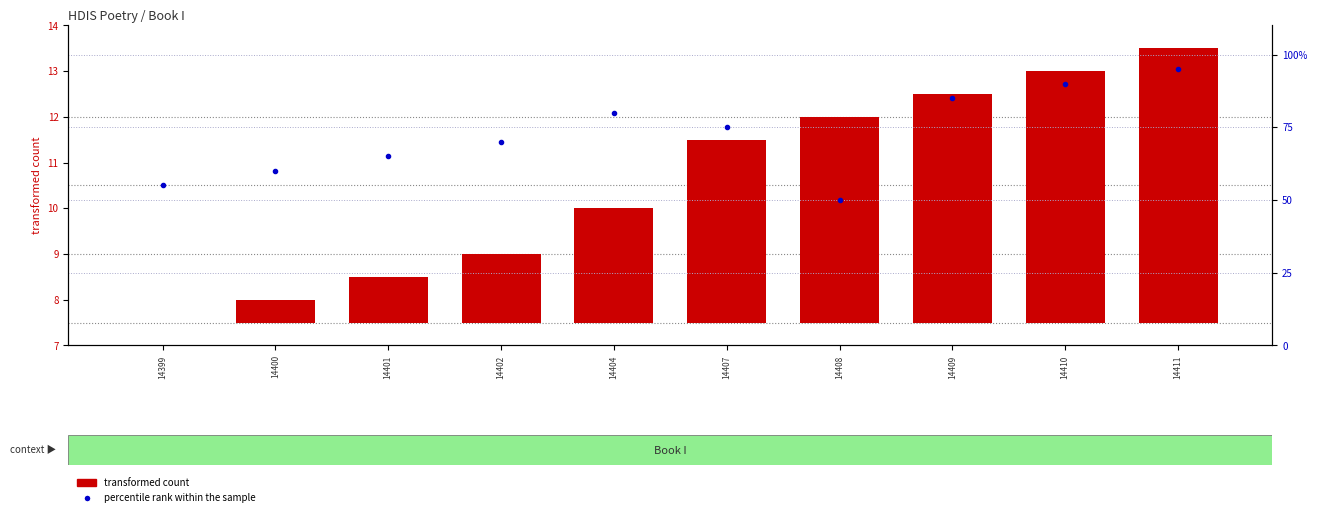

At how many categories does at least one series exceed 65?

6